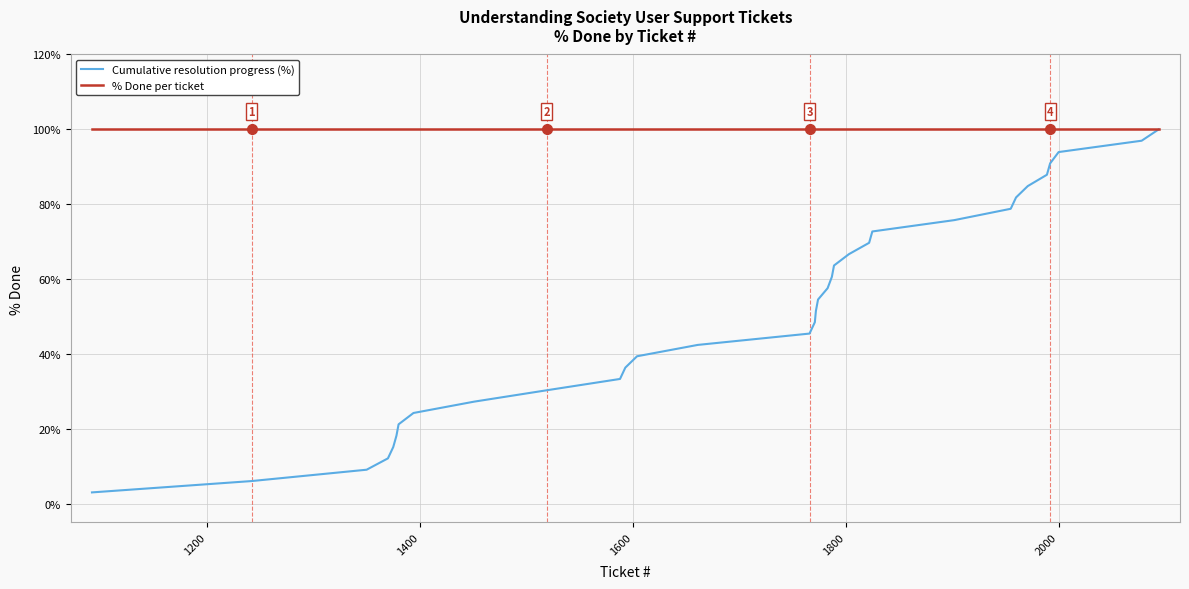

Which series has the largest range (max minus min)?

Cumulative resolution progress (%)